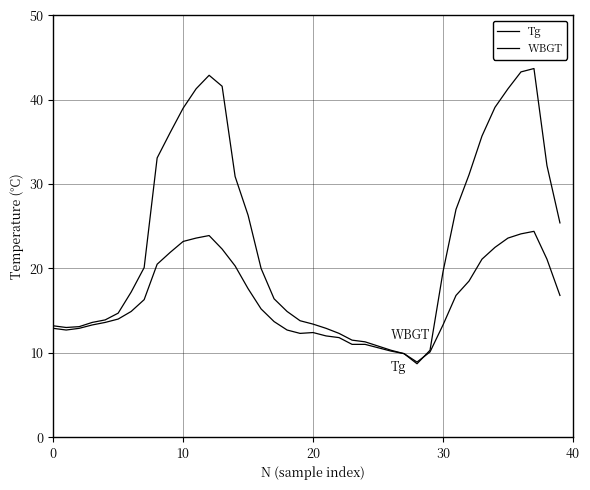

How many categories are shown in the chart?

40